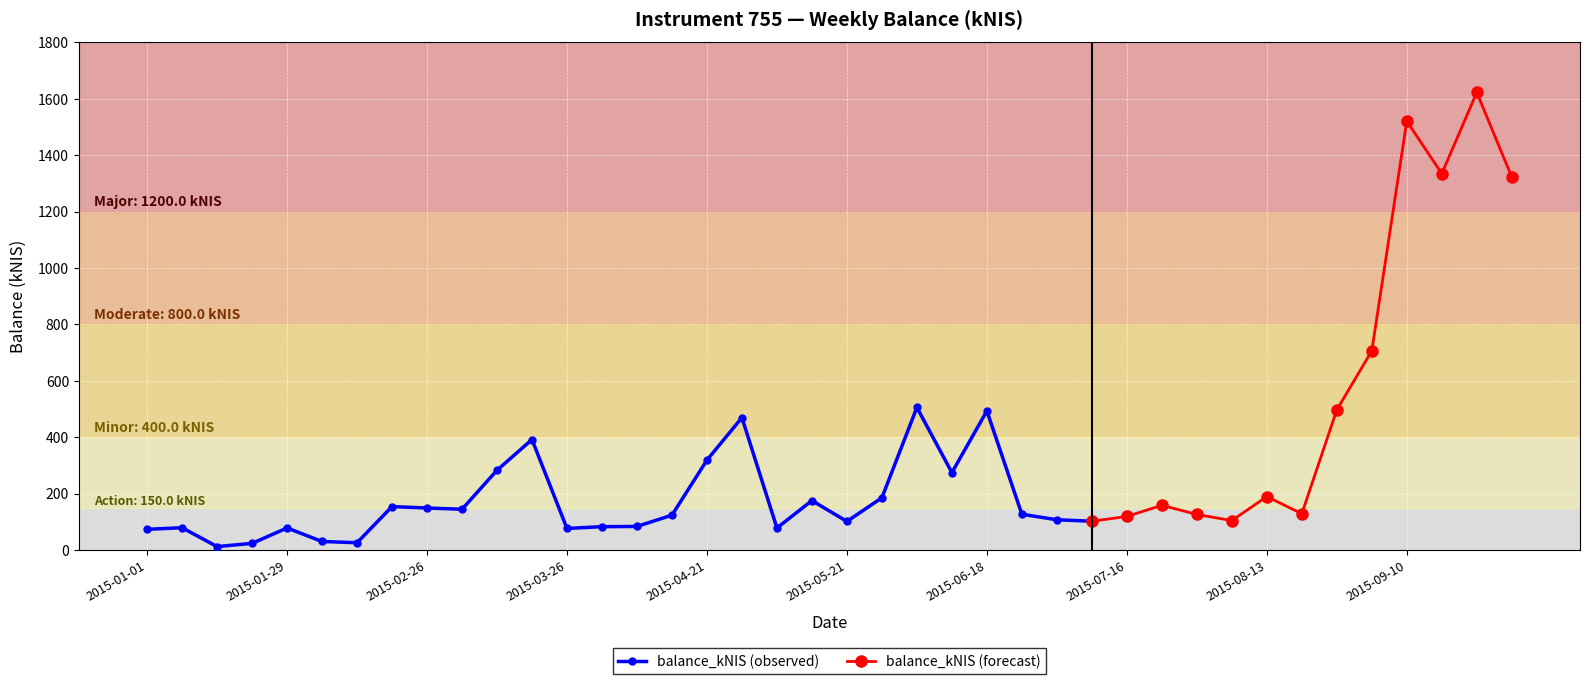

What is the ratio of the value at 2015-07-23 to the value at 2015-09-03?

0.2